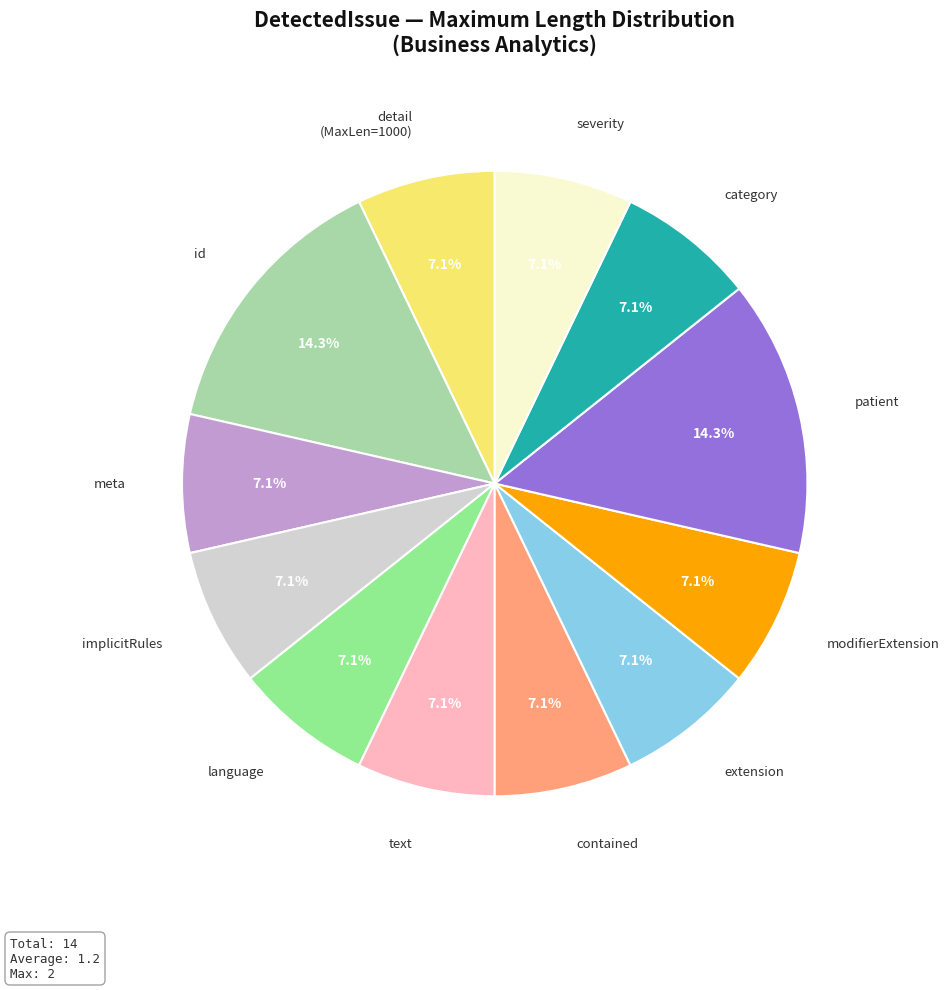

To the nearest percent, what is the difference between the largest and smallest slice percentages?

7%